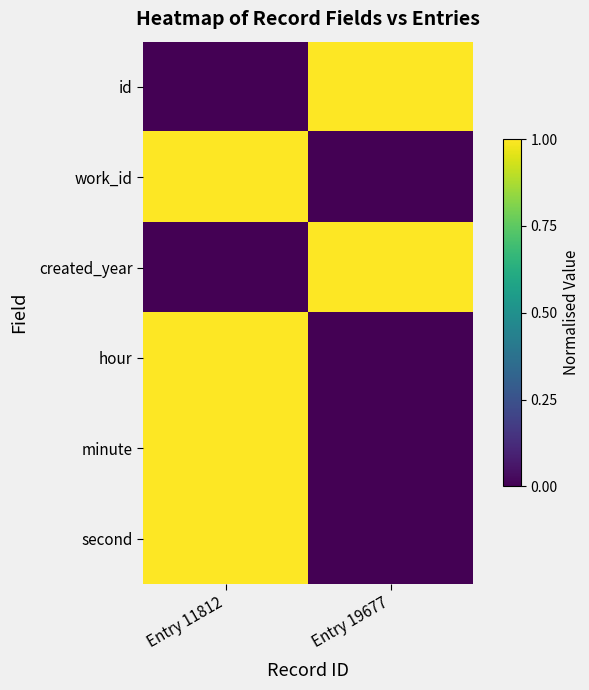

At Entry 19677, list the series in order from smallest to largest.

work_id, hour, minute, second, id, created_year